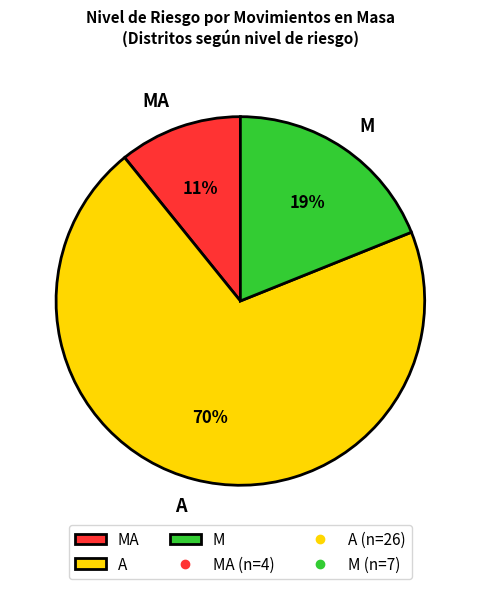

Rank the categories by value from lowest to highest.

MA, M, A